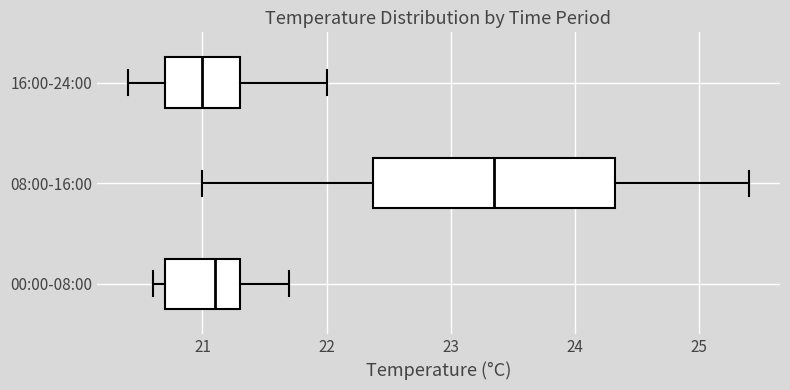

Reading bottom to top, read every box against the x-axis: the position of its median line, the range the box covers, and the ends of its whiskers. The values are not printed on the chart, so give them approximately, as read against the axis.

00:00-08:00: median 21.1, box 20.7 to 21.3, whiskers 20.6 to 21.7
08:00-16:00: median 23.4, box 22.4 to 24.3, whiskers 21.0 to 25.4
16:00-24:00: median 21.0, box 20.7 to 21.3, whiskers 20.4 to 22.0